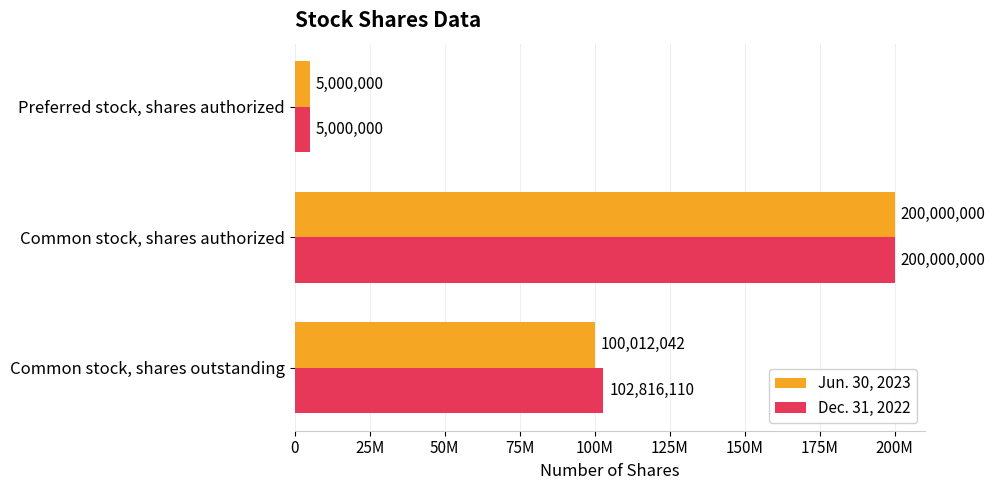

What are all the series names shown in the legend?

Jun. 30, 2023, Dec. 31, 2022